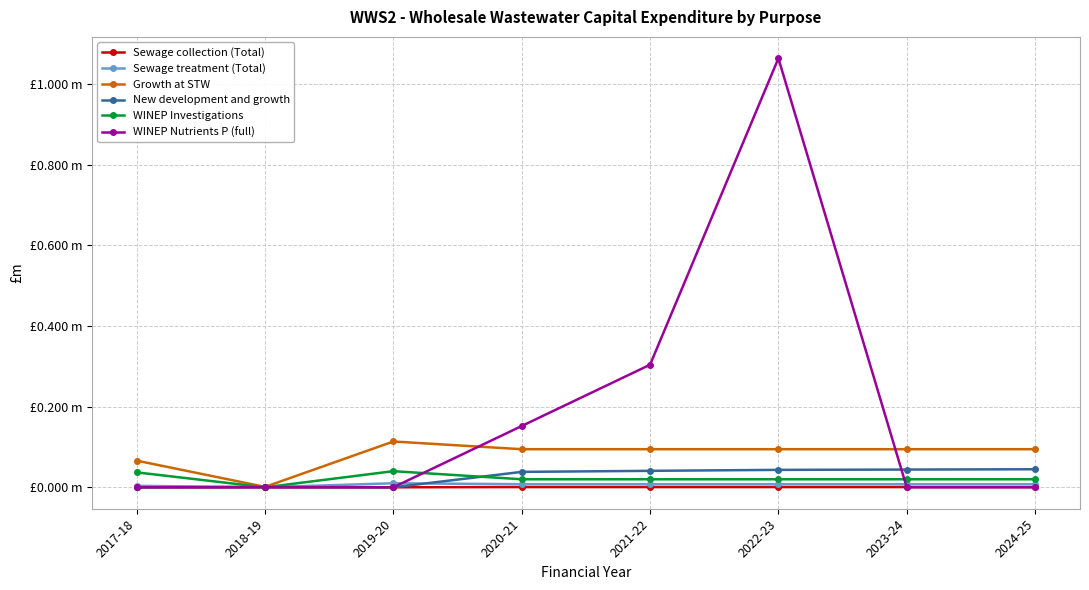

Reading left to right, transcribe all the data shown in this chart.

Sewage collection (Total): 2017-18=0.0	2018-19=0.0	2019-20=0.0	2020-21=0.0	2021-22=0.0	2022-23=0.0	2023-24=0.0	2024-25=0.0
Sewage treatment (Total): 2017-18=0.0	2018-19=0.0	2019-20=0.0	2020-21=0.0	2021-22=0.0	2022-23=0.0	2023-24=0.0	2024-25=0.0
Growth at STW: 2017-18=0.1	2018-19=0.0	2019-20=0.1	2020-21=0.1	2021-22=0.1	2022-23=0.1	2023-24=0.1	2024-25=0.1
New development and growth: 2017-18=0.0	2018-19=0.0	2019-20=0.0	2020-21=0.0	2021-22=0.0	2022-23=0.0	2023-24=0.0	2024-25=0.0
WINEP Investigations: 2017-18=0.0	2018-19=0.0	2019-20=0.0	2020-21=0.0	2021-22=0.0	2022-23=0.0	2023-24=0.0	2024-25=0.0
WINEP Nutrients P (full): 2017-18=0.0	2018-19=0.0	2019-20=0.0	2020-21=0.2	2021-22=0.3	2022-23=1.1	2023-24=0.0	2024-25=0.0